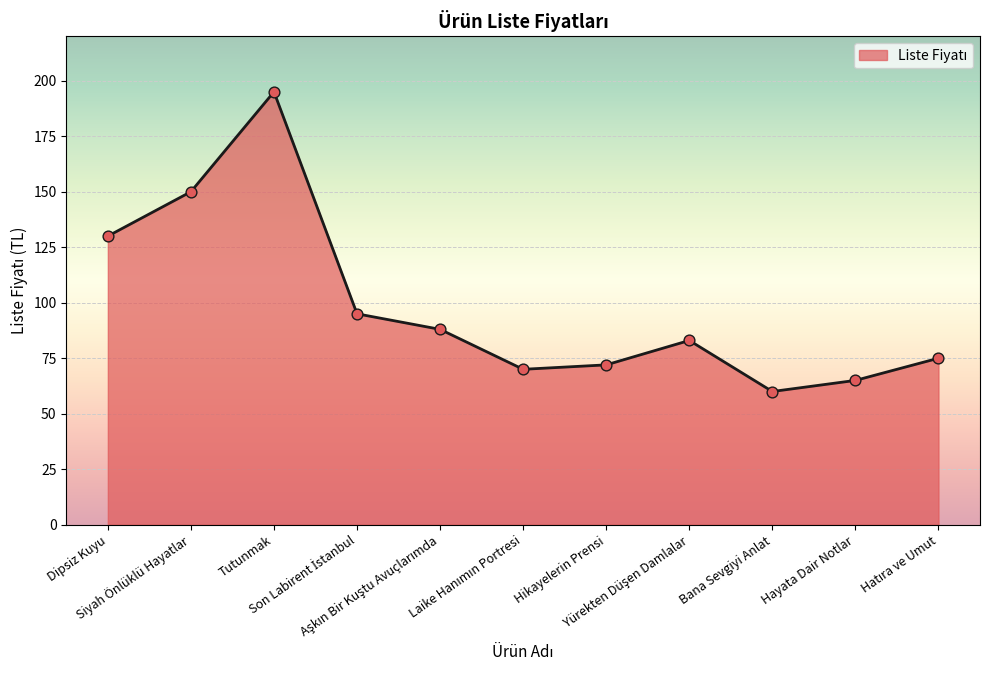

What is the maximum value shown in the chart?

195